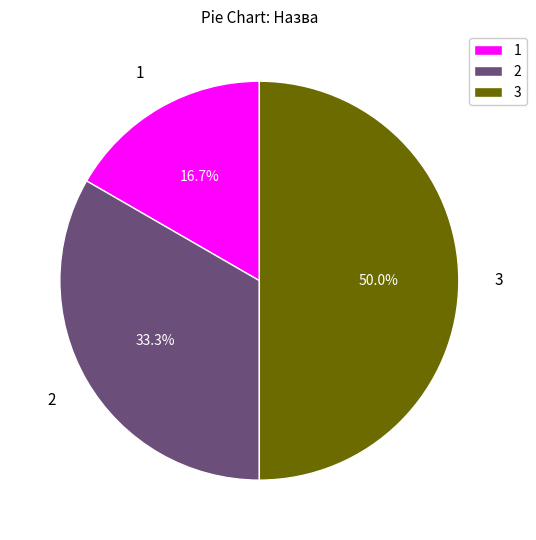

What is the ratio of the value at 1 to the value at 2?

0.5